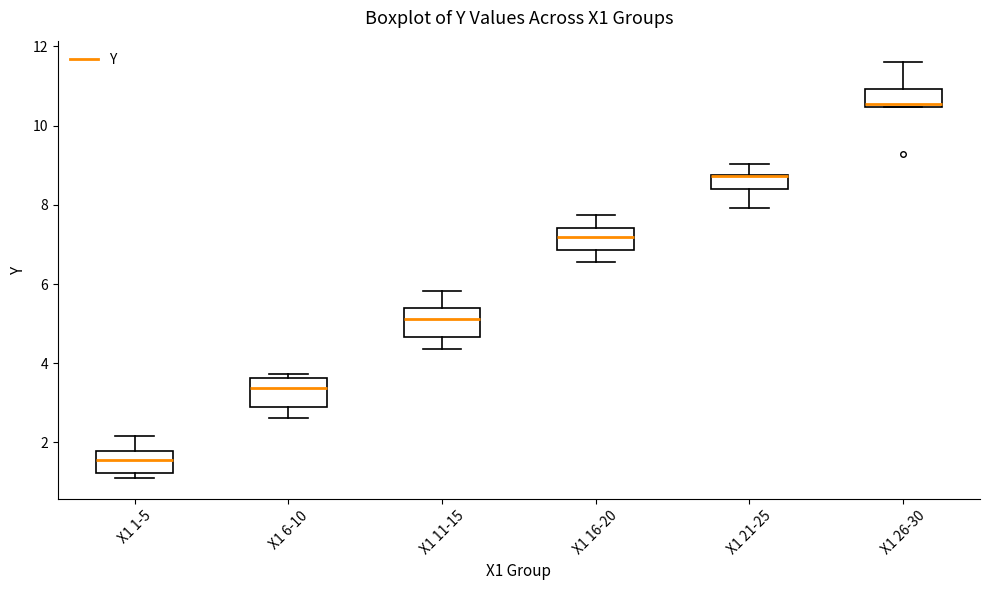

Reading left to right, transcribe this box plot: for each box, give where its median line is, the range the box spans, and where its two whiskers end, as read against the y-axis. The values are not printed on the chart, so give them approximately, as read against the axis.

X1 1-5: median 1.6, box 1.2 to 1.8, whiskers 1.0 to 2.2
X1 6-10: median 3.4, box 2.8 to 3.6, whiskers 2.6 to 3.8
X1 11-15: median 5.2, box 4.6 to 5.4, whiskers 4.4 to 5.8
X1 16-20: median 7.2, box 6.8 to 7.4, whiskers 6.6 to 7.8
X1 21-25: median 8.8 (drawn on the box's upper edge), box 8.4 to 8.8, whiskers 8.0 to 9.0
X1 26-30: median 10.6, box 10.4 to 11.0, whiskers 10.4 to 11.6